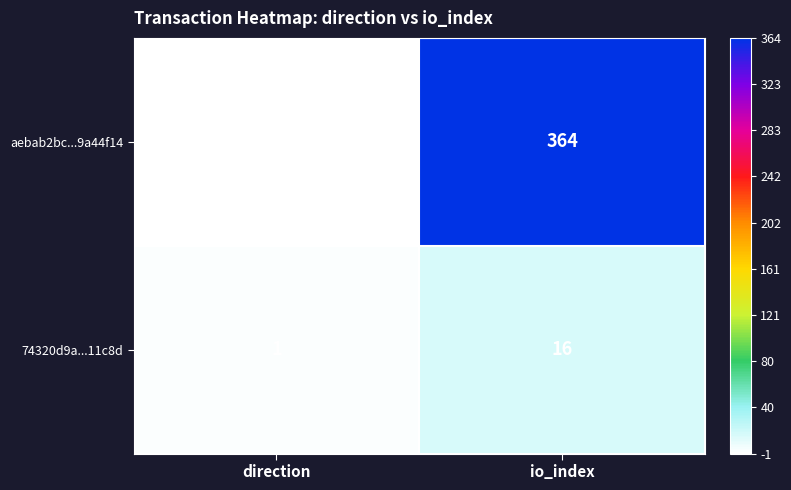

The aebab2bc...9a44f14 series shows 364 at io_index. True or false?

True